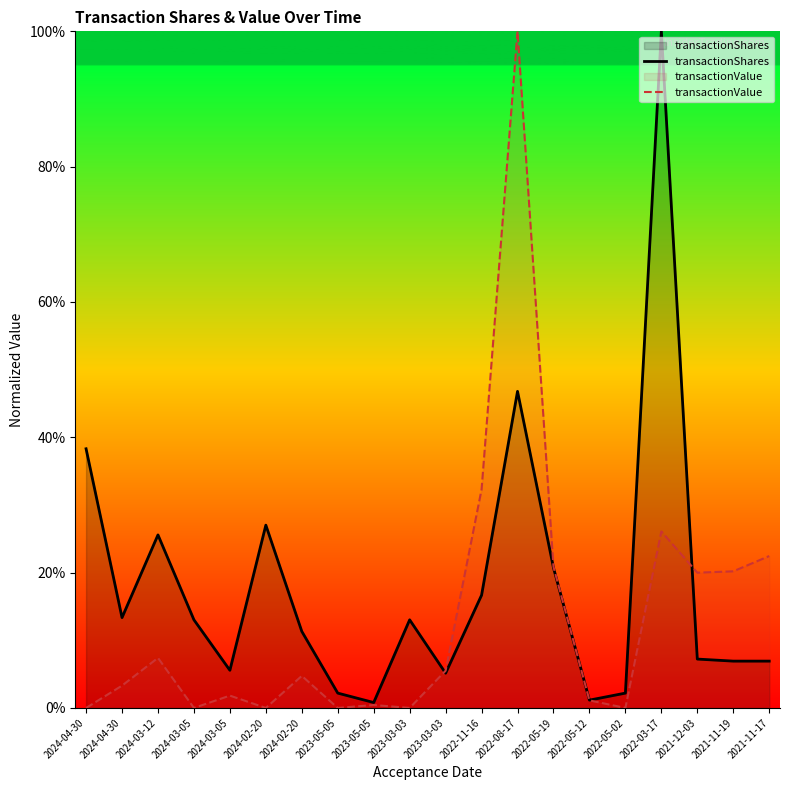

Is it true that transactionValue equals 42.7 at 2024-03-05?

False